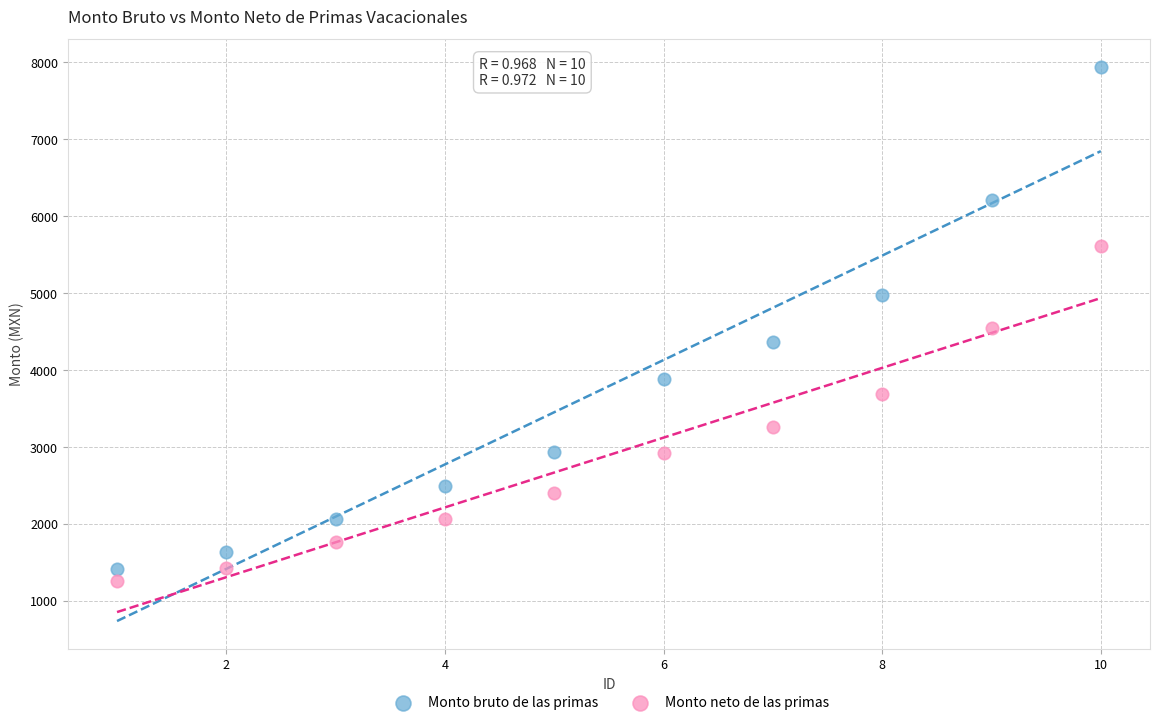

Which series has the largest Y range (max minus min)?

Monto bruto de las primas